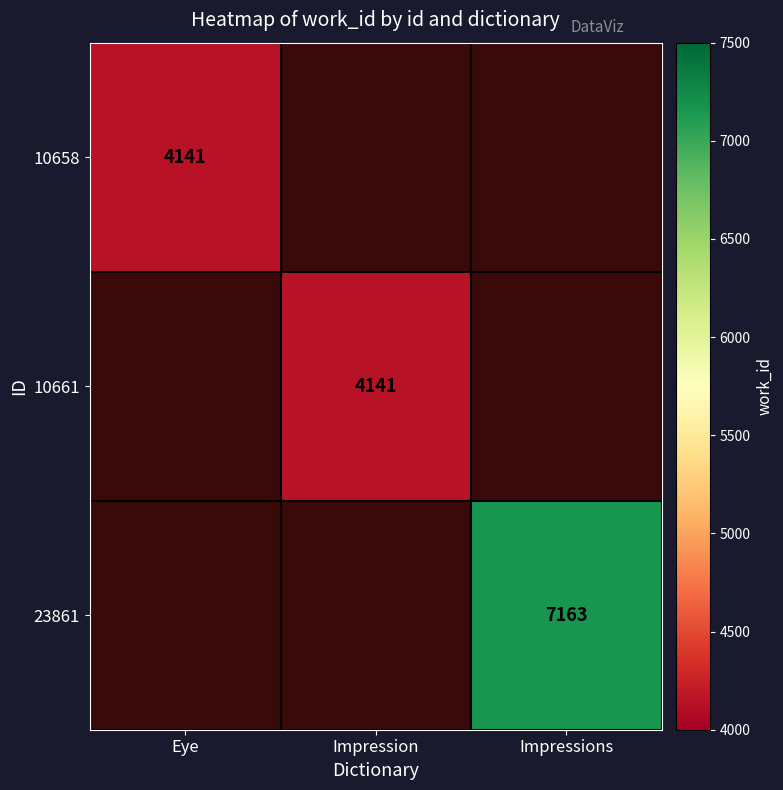

Count the number of data series in this chart.

3